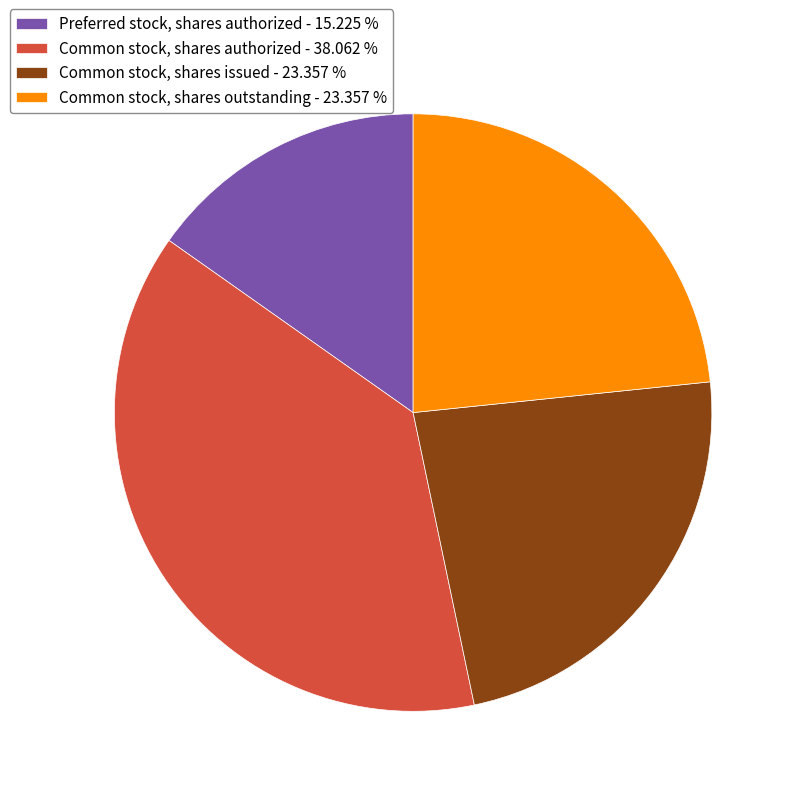

What is the ratio of the value at Common stock, shares outstanding - 23.357 % to the value at Common stock, shares issued - 23.357 %?

1.0